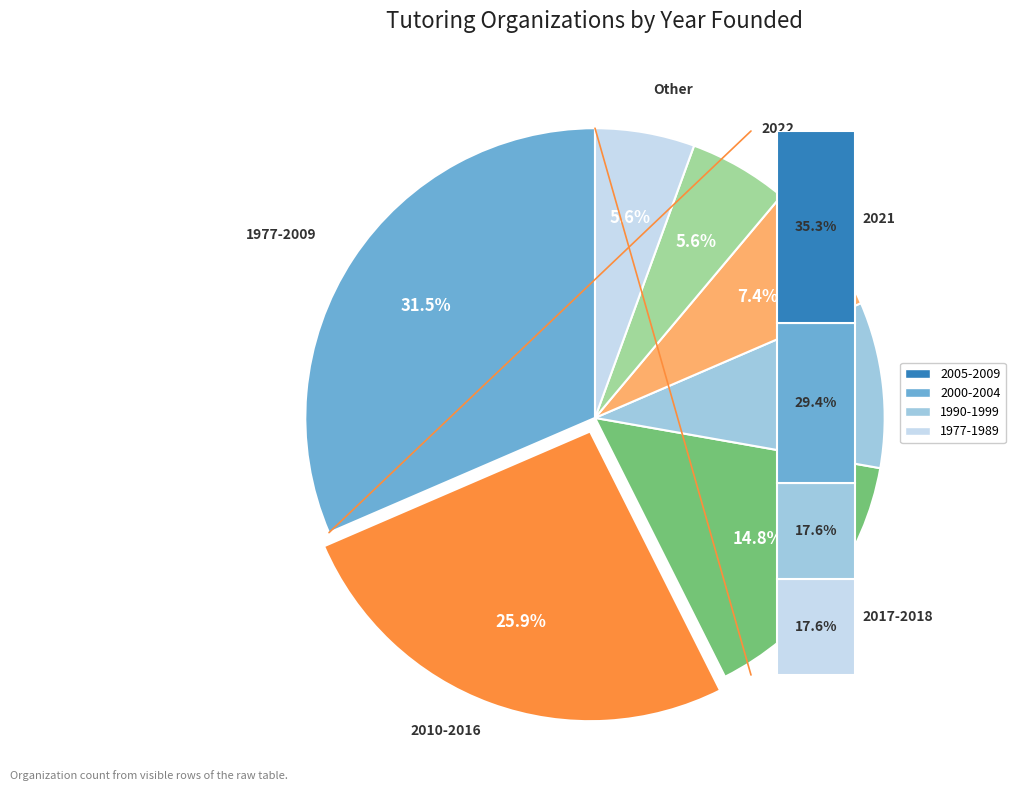

What percentage is the Other slice, to the nearest percent?

6%